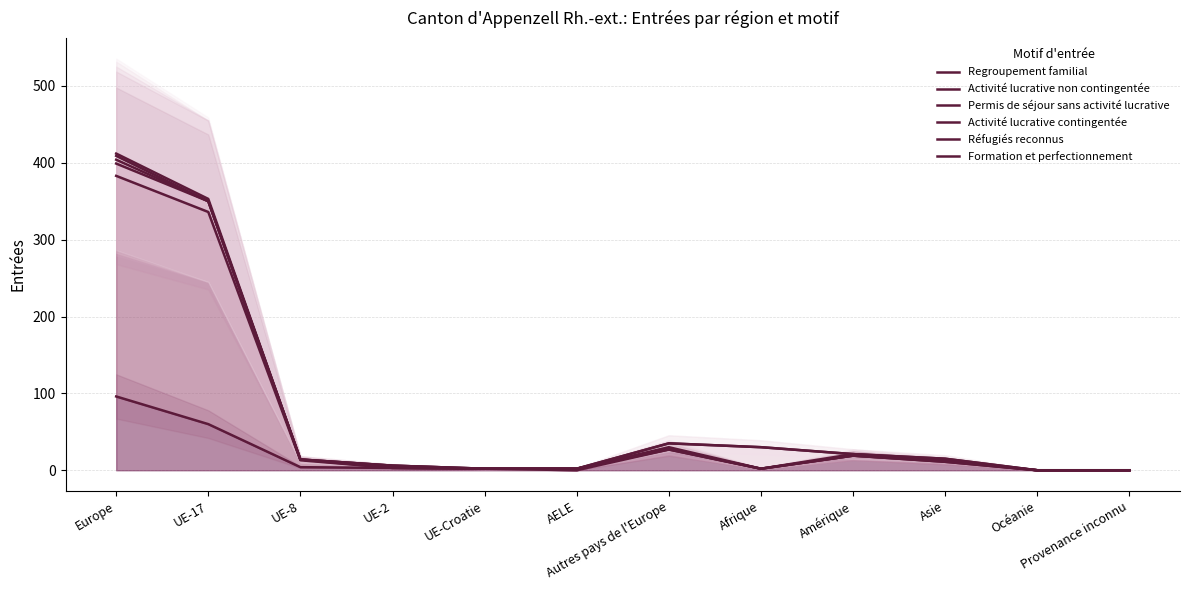

How many series are shown in this chart?

6